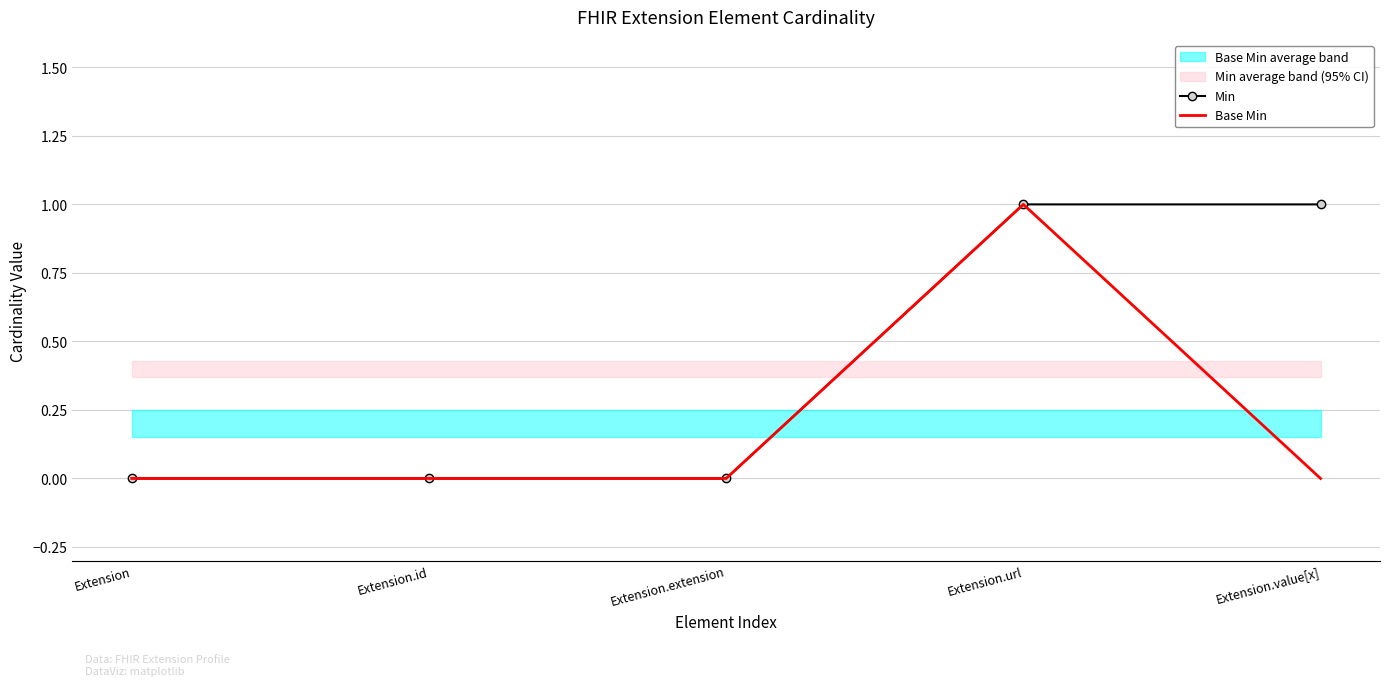

True or false: Min has more than 2 points higher than both neighbors.

False